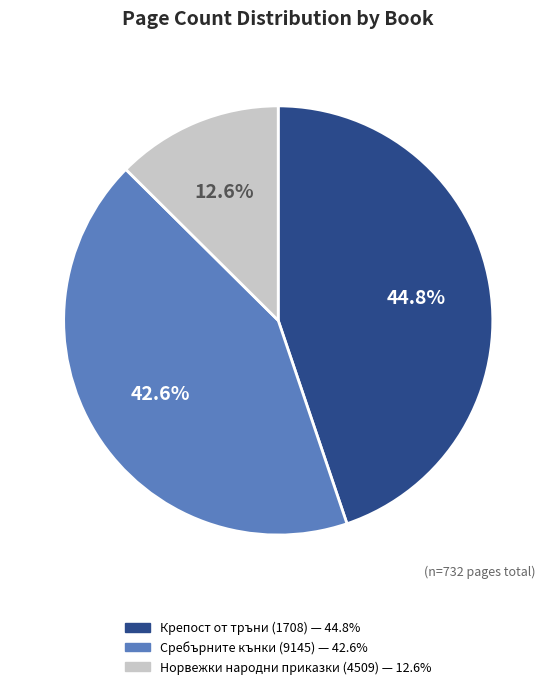

Is it true that Сребърните кънки (9145) is 35% of the pie?

False